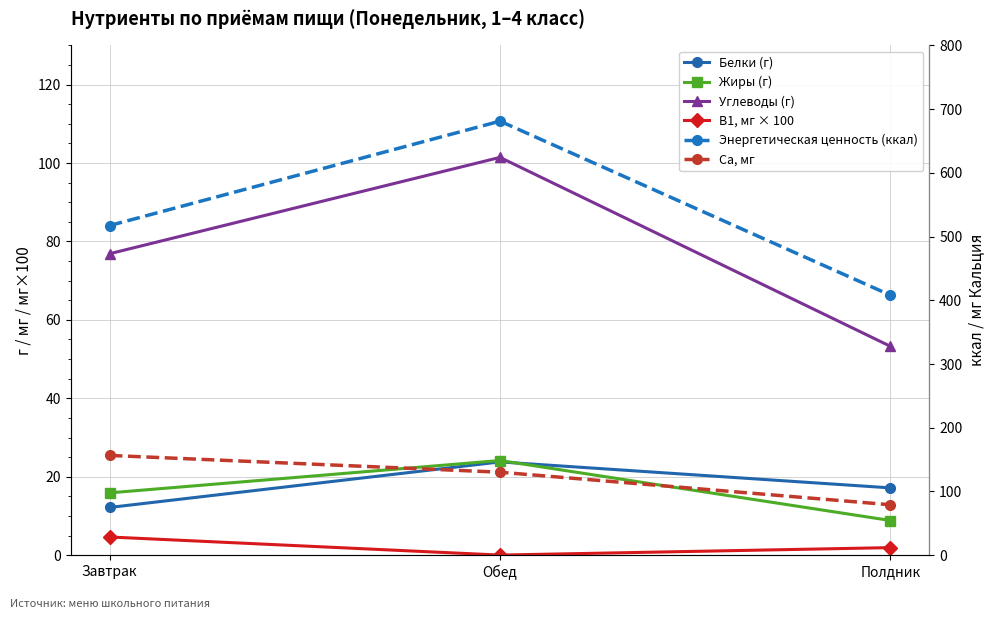

What is the difference between the highest and lowest values at Полдник?

406.1